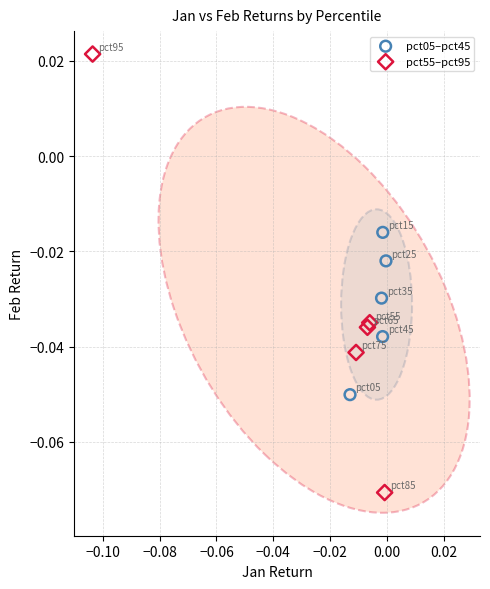

Which series reaches the maximum Y coordinate?

pct55–pct95